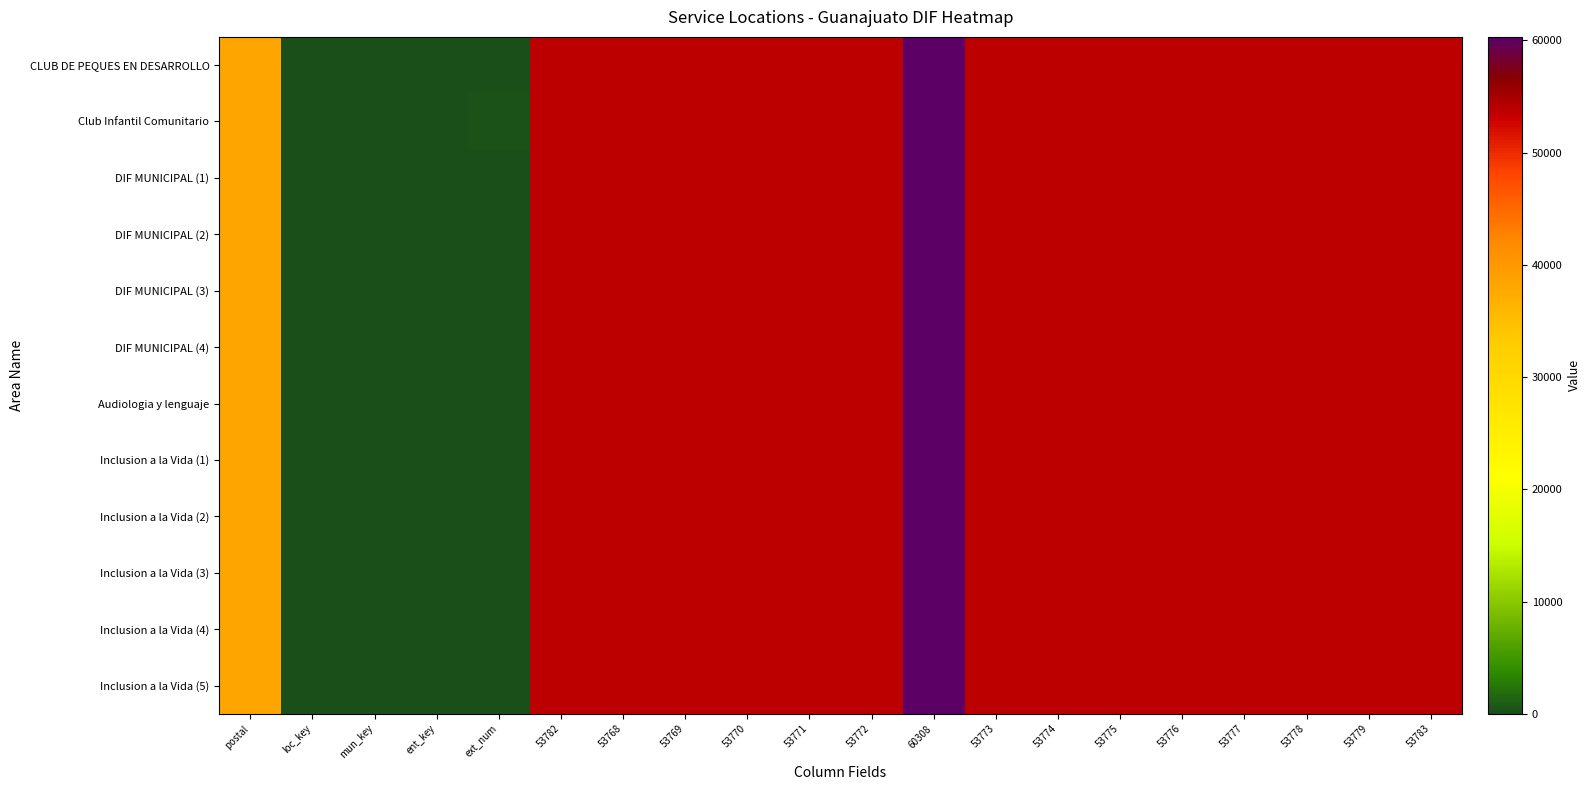

Reading left to right, list all the values displayed in this chart.

CLUB DE PEQUES EN DESARROLLO: postal=38240	loc_key=11	mun_key=11	ent_key=11	ext_num=0	53782=53782	53768=53768	53769=53769	53770=53770	53771=53771	53772=53772	60308=60308	53773=53773	53774=53774	53775=53775	53776=53776	53777=53777	53778=53778	53779=53779	53783=53783
Club Infantil Comunitario: postal=38240	loc_key=35	mun_key=35	ent_key=11	ext_num=303	53782=53782	53768=53768	53769=53769	53770=53770	53771=53771	53772=53772	60308=60308	53773=53773	53774=53774	53775=53775	53776=53776	53777=53777	53778=53778	53779=53779	53783=53783
DIF MUNICIPAL (1): postal=38240	loc_key=35	mun_key=35	ent_key=11	ext_num=0	53782=53782	53768=53768	53769=53769	53770=53770	53771=53771	53772=53772	60308=60308	53773=53773	53774=53774	53775=53775	53776=53776	53777=53777	53778=53778	53779=53779	53783=53783
DIF MUNICIPAL (2): postal=38240	loc_key=35	mun_key=35	ent_key=11	ext_num=0	53782=53782	53768=53768	53769=53769	53770=53770	53771=53771	53772=53772	60308=60308	53773=53773	53774=53774	53775=53775	53776=53776	53777=53777	53778=53778	53779=53779	53783=53783
DIF MUNICIPAL (3): postal=38240	loc_key=35	mun_key=35	ent_key=11	ext_num=0	53782=53782	53768=53768	53769=53769	53770=53770	53771=53771	53772=53772	60308=60308	53773=53773	53774=53774	53775=53775	53776=53776	53777=53777	53778=53778	53779=53779	53783=53783
DIF MUNICIPAL (4): postal=38240	loc_key=35	mun_key=35	ent_key=11	ext_num=0	53782=53782	53768=53768	53769=53769	53770=53770	53771=53771	53772=53772	60308=60308	53773=53773	53774=53774	53775=53775	53776=53776	53777=53777	53778=53778	53779=53779	53783=53783
Audiologia y lenguaje: postal=38240	loc_key=1	mun_key=35	ent_key=11	ext_num=103	53782=53782	53768=53768	53769=53769	53770=53770	53771=53771	53772=53772	60308=60308	53773=53773	53774=53774	53775=53775	53776=53776	53777=53777	53778=53778	53779=53779	53783=53783
Inclusion a la Vida (1): postal=38240	loc_key=1	mun_key=35	ent_key=11	ext_num=103	53782=53782	53768=53768	53769=53769	53770=53770	53771=53771	53772=53772	60308=60308	53773=53773	53774=53774	53775=53775	53776=53776	53777=53777	53778=53778	53779=53779	53783=53783
Inclusion a la Vida (2): postal=38240	loc_key=1	mun_key=35	ent_key=11	ext_num=103	53782=53782	53768=53768	53769=53769	53770=53770	53771=53771	53772=53772	60308=60308	53773=53773	53774=53774	53775=53775	53776=53776	53777=53777	53778=53778	53779=53779	53783=53783
Inclusion a la Vida (3): postal=38240	loc_key=1	mun_key=35	ent_key=11	ext_num=103	53782=53782	53768=53768	53769=53769	53770=53770	53771=53771	53772=53772	60308=60308	53773=53773	53774=53774	53775=53775	53776=53776	53777=53777	53778=53778	53779=53779	53783=53783
Inclusion a la Vida (4): postal=38240	loc_key=1	mun_key=35	ent_key=11	ext_num=103	53782=53782	53768=53768	53769=53769	53770=53770	53771=53771	53772=53772	60308=60308	53773=53773	53774=53774	53775=53775	53776=53776	53777=53777	53778=53778	53779=53779	53783=53783
Inclusion a la Vida (5): postal=38240	loc_key=1	mun_key=35	ent_key=11	ext_num=103	53782=53782	53768=53768	53769=53769	53770=53770	53771=53771	53772=53772	60308=60308	53773=53773	53774=53774	53775=53775	53776=53776	53777=53777	53778=53778	53779=53779	53783=53783